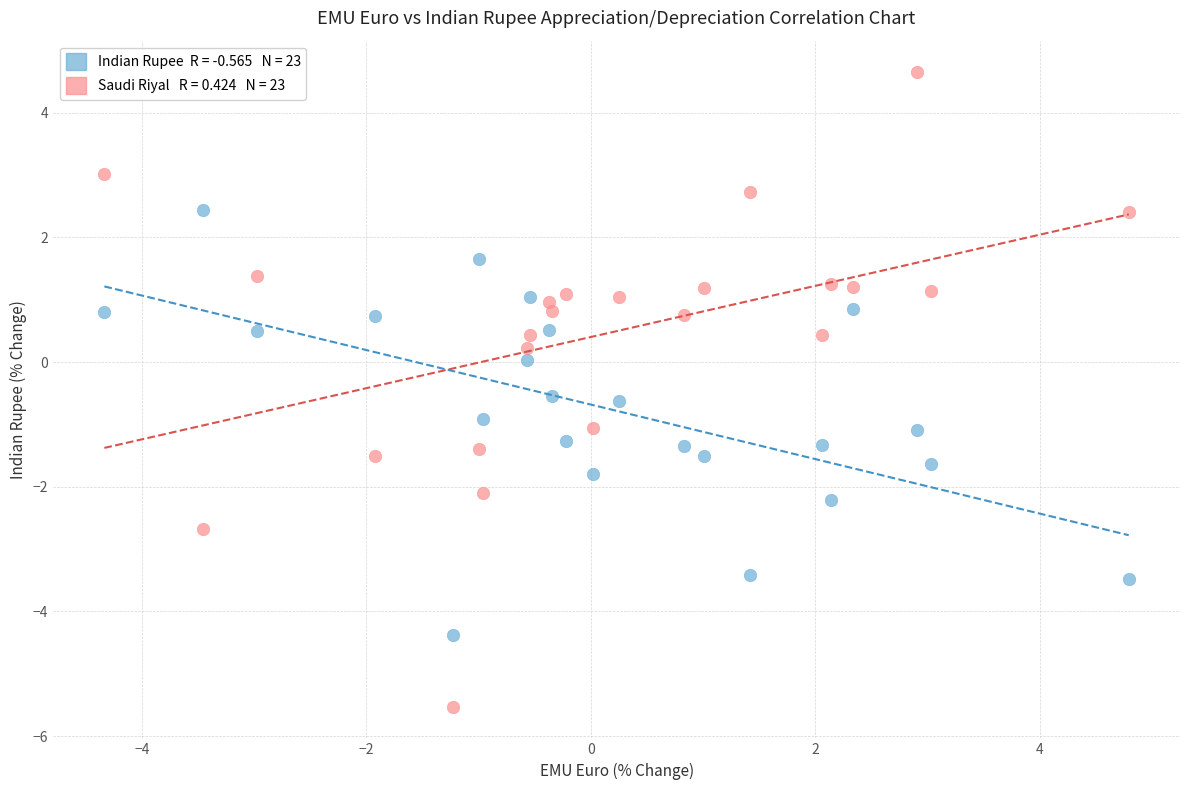

Across all data points, what is the range of X values (max minus min)?

9.1